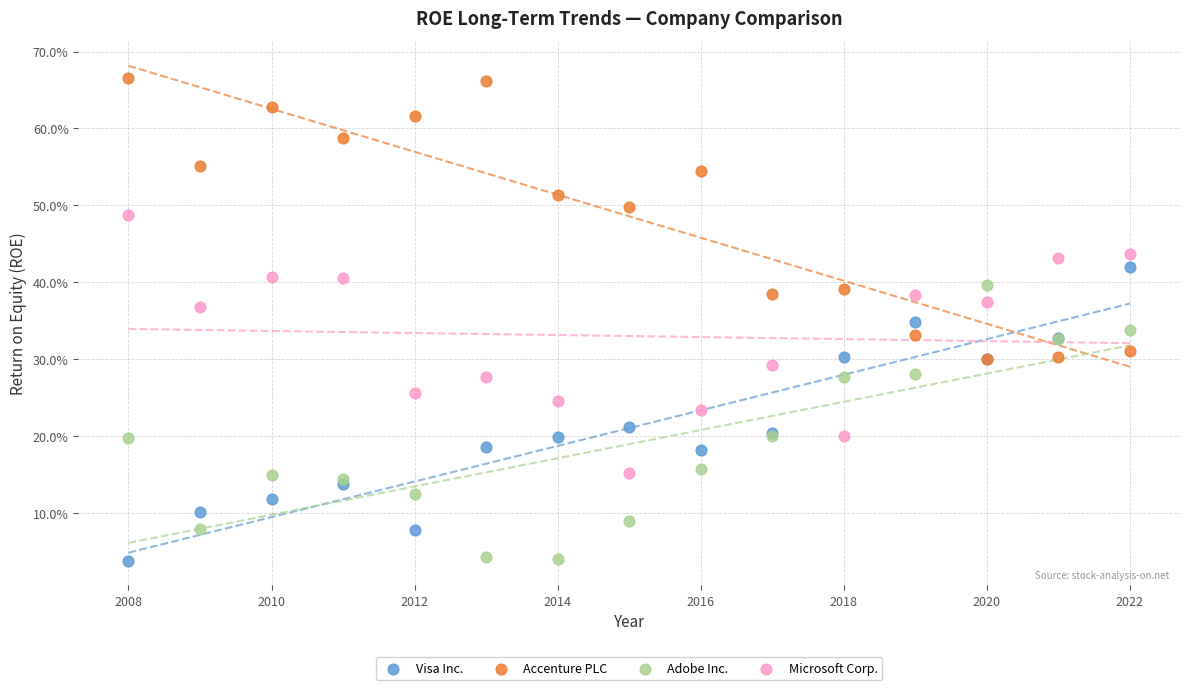

What are all the series names shown in the legend?

Visa Inc., Accenture PLC, Adobe Inc., Microsoft Corp.